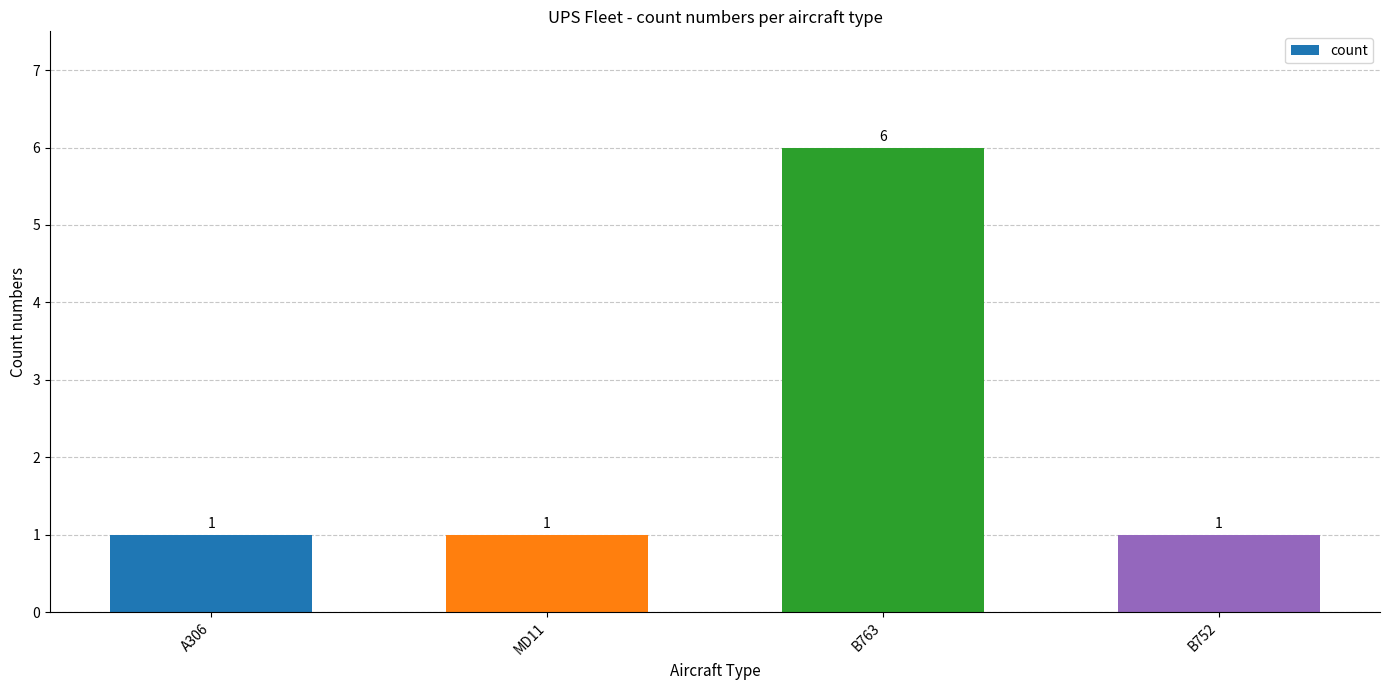

What is the sum of the values at B763 and MD11?

7